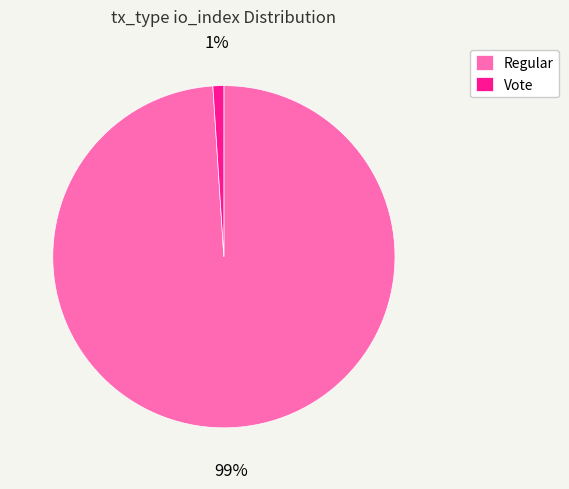

Is Regular the majority of the pie?

Yes